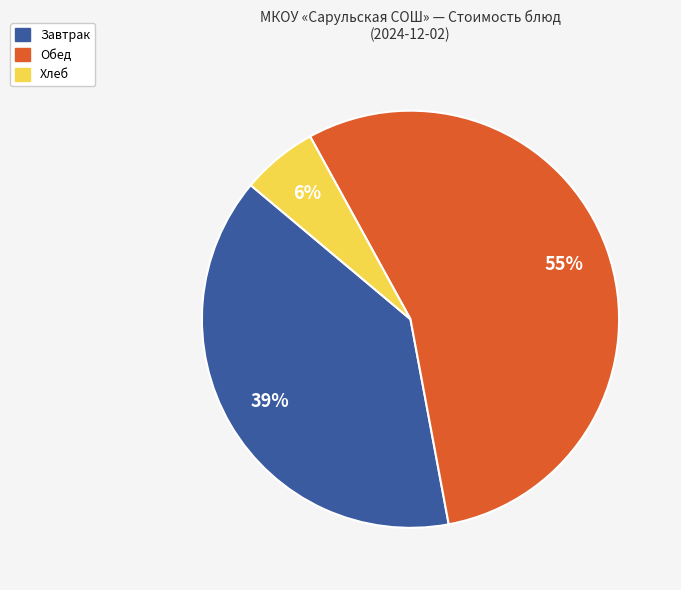

To the nearest percent, what is the difference between the largest and smallest slice percentages?

49%